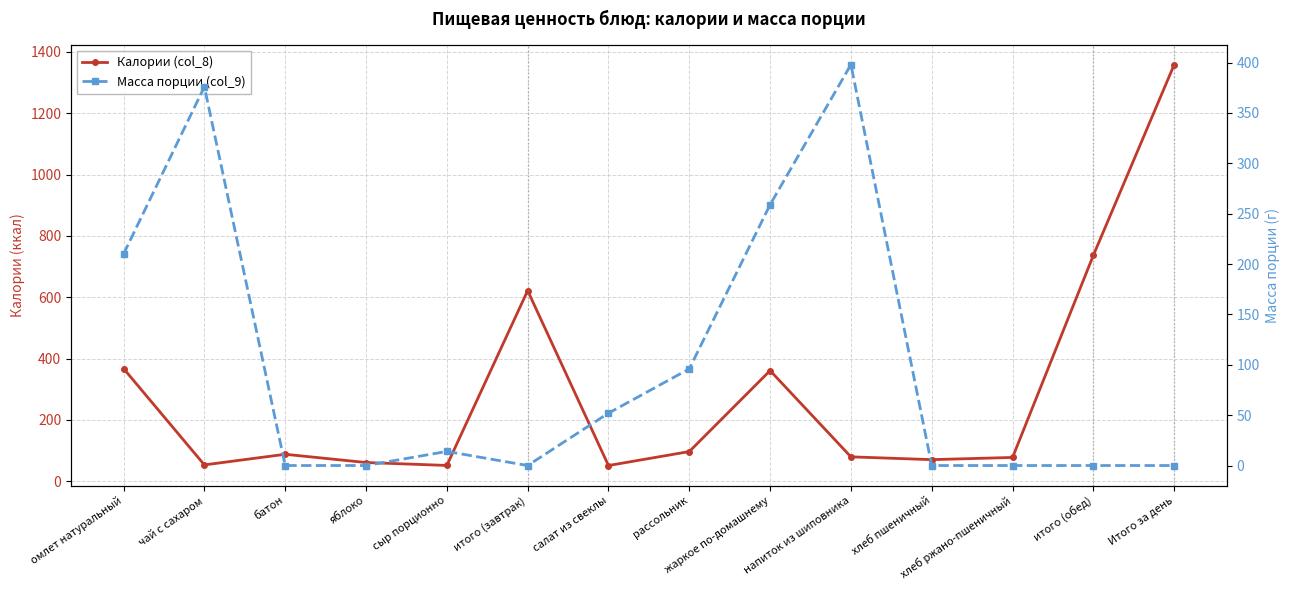

Is this an area chart (filled region under the line)?

No